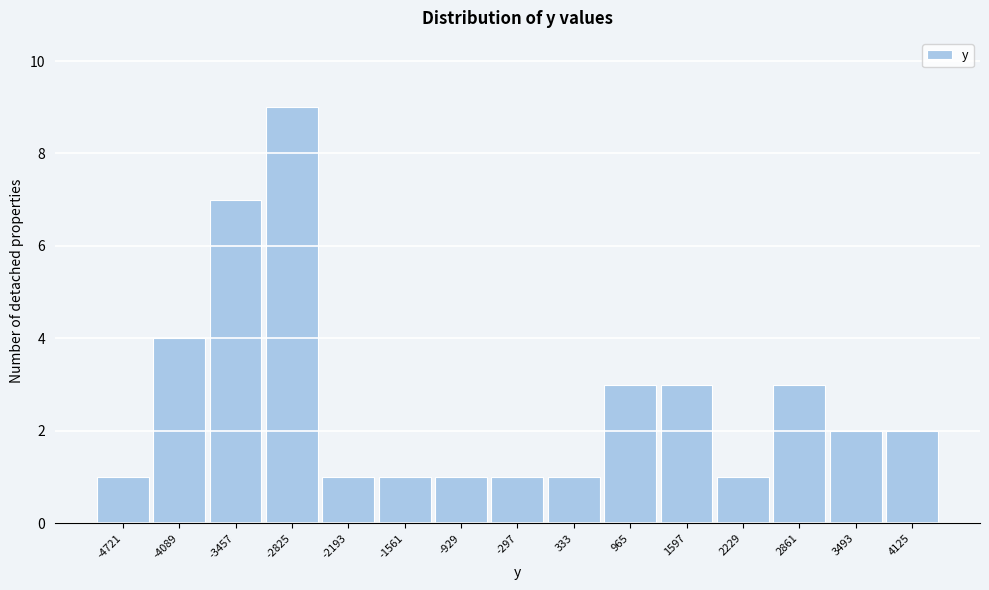

Reading left to right, what are all the values shown in this chart?

-4721=1	-4089=4	-3457=7	-2825=9	-2193=1	-1561=1	-929=1	-297=1	333=1	965=3	1597=3	2229=1	2861=3	3493=2	4125=2